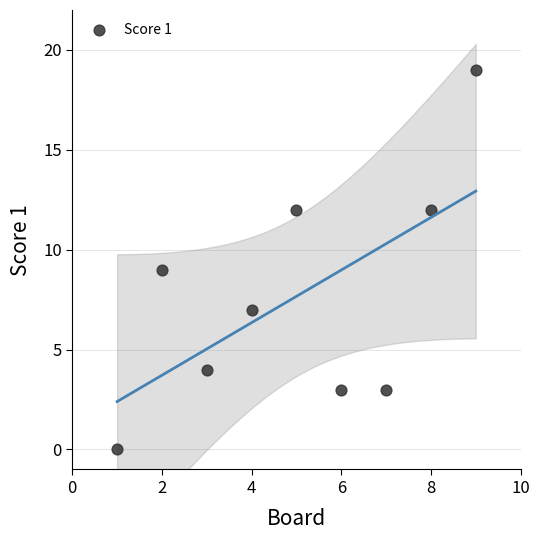

What is the range of X values (max minus min)?

8